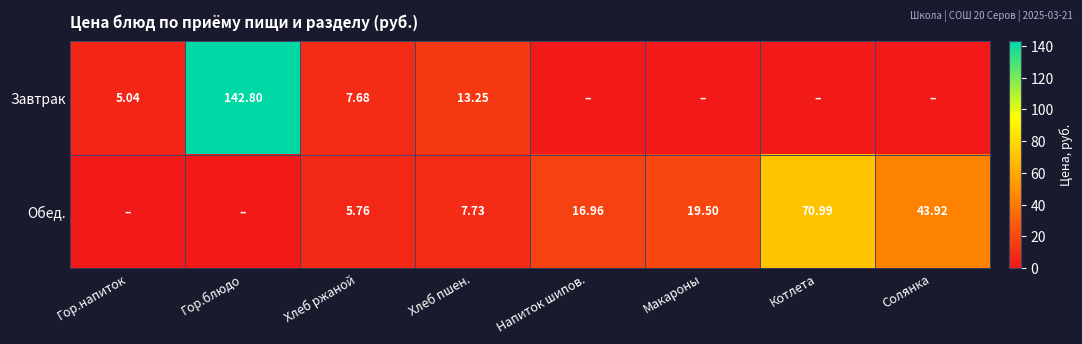

Is the value of Завтрак at Гор.блюдо greater than the value of Обед. at Хлеб ржаной?

Yes